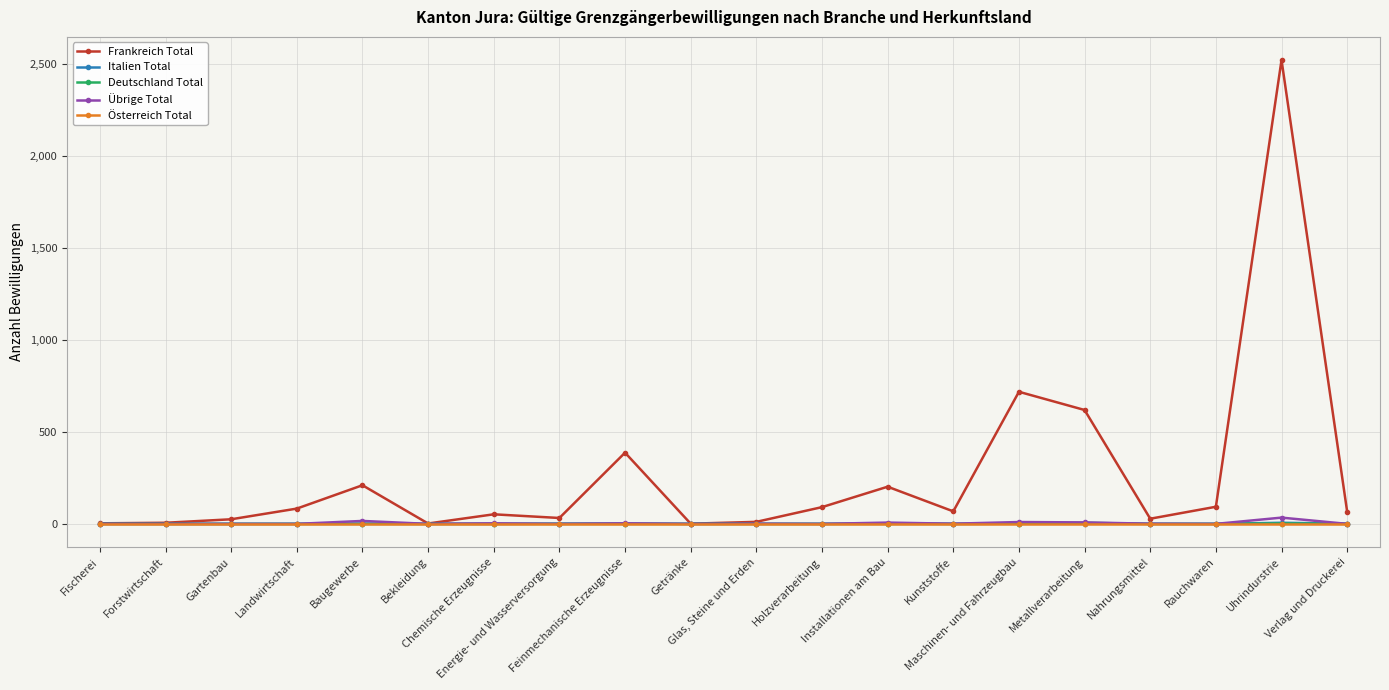

What is the label of the 12th point from the right?

Feinmechanische Erzeugnisse